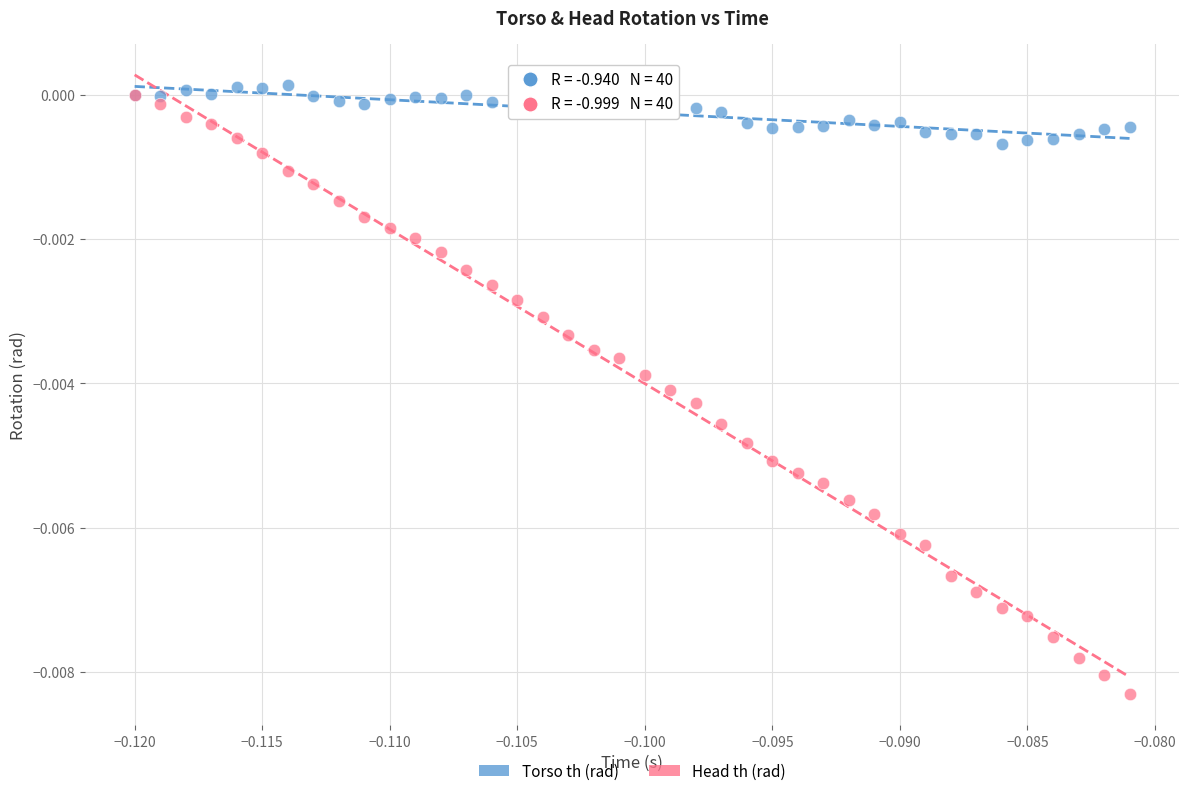

Which series reaches the minimum Y coordinate?

Head th (rad)